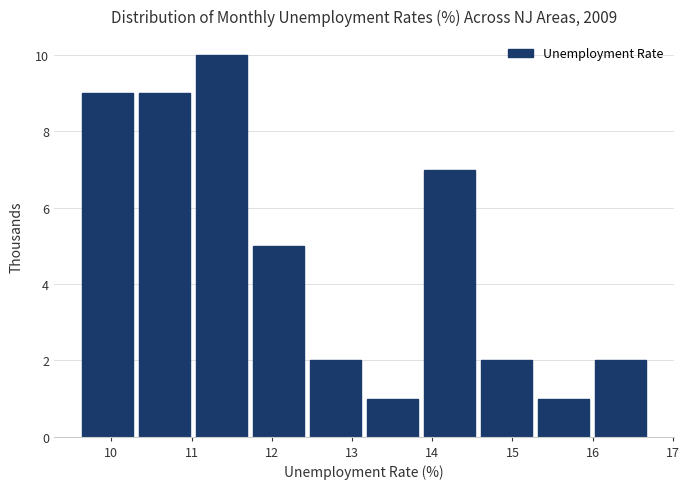

What is the height of the bar covering 9.60 to 10.31 on the x-axis? Neither the bar edges nor the heights are printed on the chart, so give them approximately, as read against the axes.

9